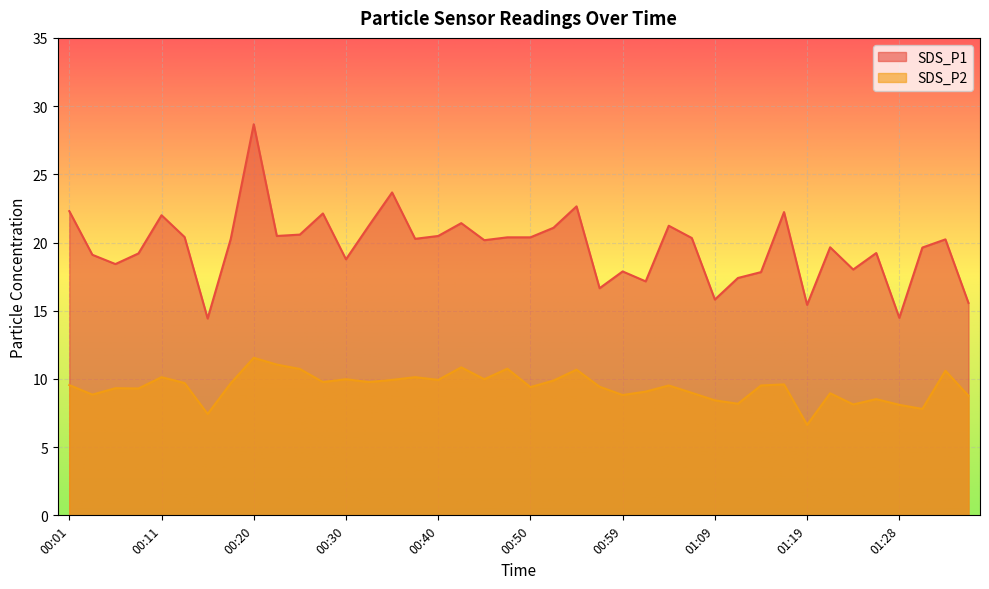

Reading left to right, list all the values displayed in this chart.

SDS_P1: 00:01=22.3	00:03=19.1	00:06=18.4	00:08=19.2	00:11=22.0	00:13=20.4	00:16=14.4	00:18=20.2	00:20=28.7	00:23=20.5	00:25=20.6	00:28=22.1	00:30=18.8	00:33=21.2	00:35=23.7	00:37=20.3	00:40=20.5	00:42=21.4	00:45=20.2	00:47=20.4	00:50=20.4	00:52=21.1	00:54=22.6	00:57=16.6	00:59=17.9	01:02=17.1	01:04=21.2	01:07=20.3	01:09=15.8	01:11=17.4	01:14=17.8	01:16=22.2	01:19=15.4	01:21=19.6	01:24=18.0	01:26=19.2	01:28=14.5	01:31=19.6	01:33=20.2	01:36=15.6
SDS_P2: 00:01=9.6	00:03=8.8	00:06=9.3	00:08=9.3	00:11=10.1	00:13=9.7	00:16=7.4	00:18=9.7	00:20=11.6	00:23=11.1	00:25=10.7	00:28=9.8	00:30=10.0	00:33=9.8	00:35=9.9	00:37=10.1	00:40=9.9	00:42=10.8	00:45=10.0	00:47=10.8	00:50=9.4	00:52=9.9	00:54=10.7	00:57=9.4	00:59=8.8	01:02=9.1	01:04=9.5	01:07=9.0	01:09=8.4	01:11=8.2	01:14=9.5	01:16=9.6	01:19=6.6	01:21=8.9	01:24=8.1	01:26=8.5	01:28=8.1	01:31=7.8	01:33=10.6	01:36=8.8